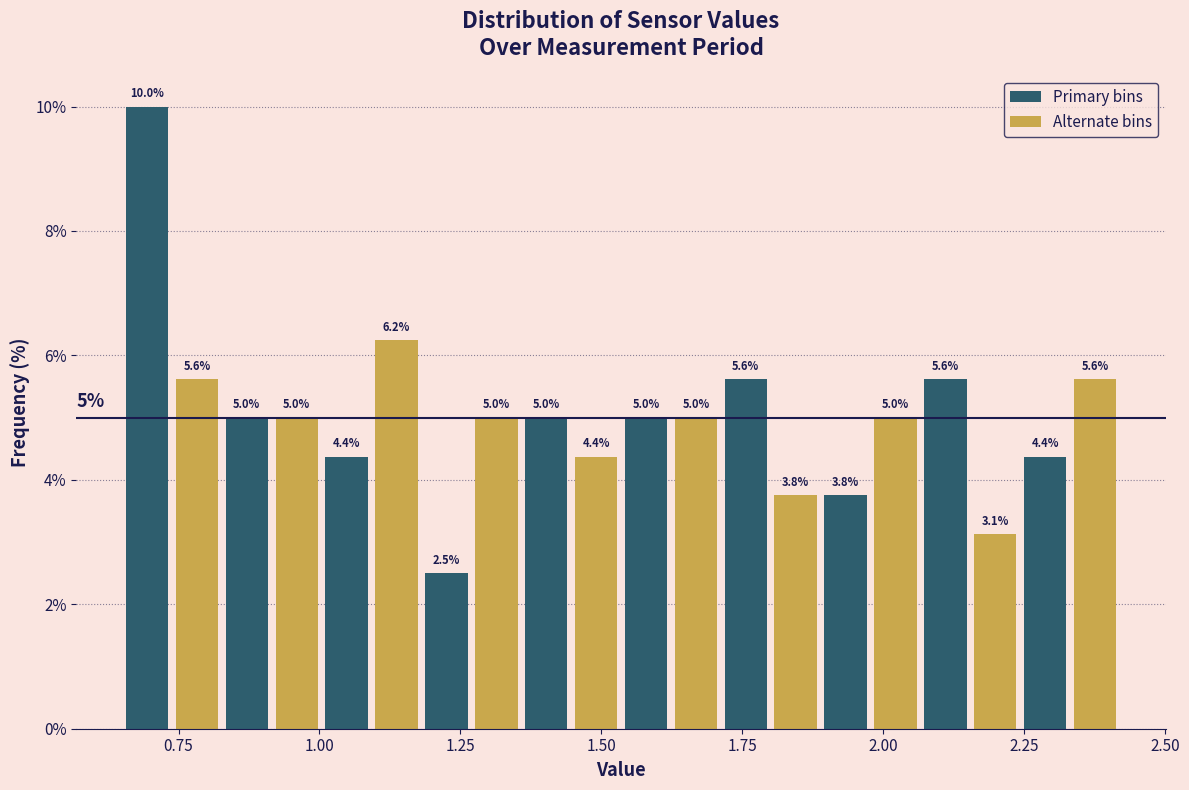

Read against the x-axis, roughly where is the centre of the tallest bar?

0.70